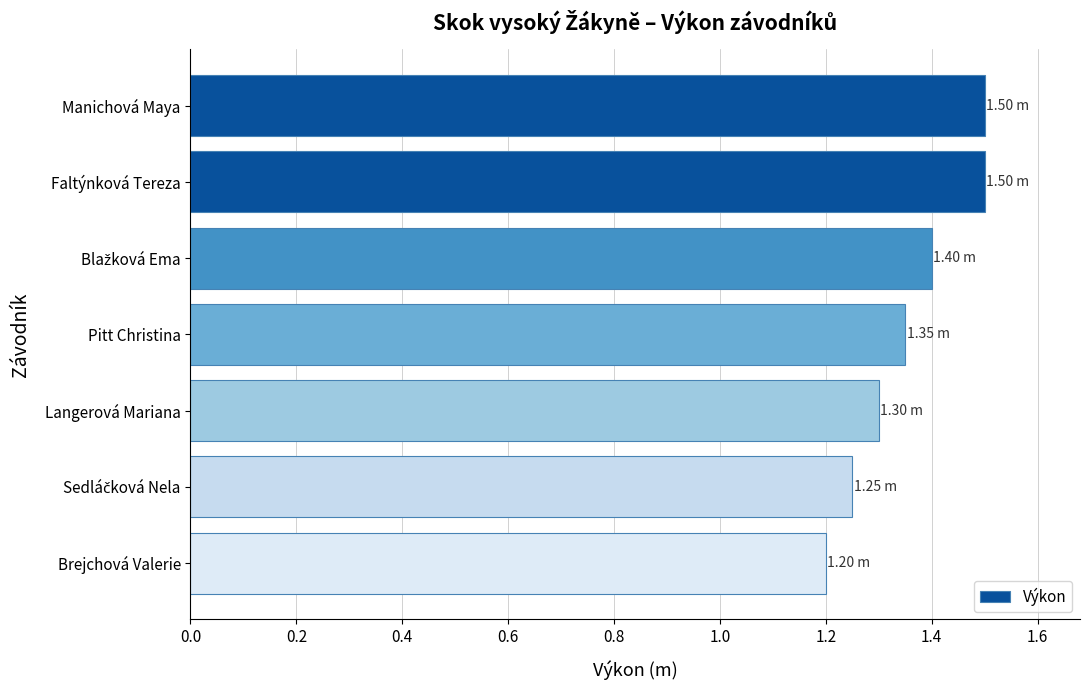

What is the label of the 7th bar from the bottom?

Manichová Maya